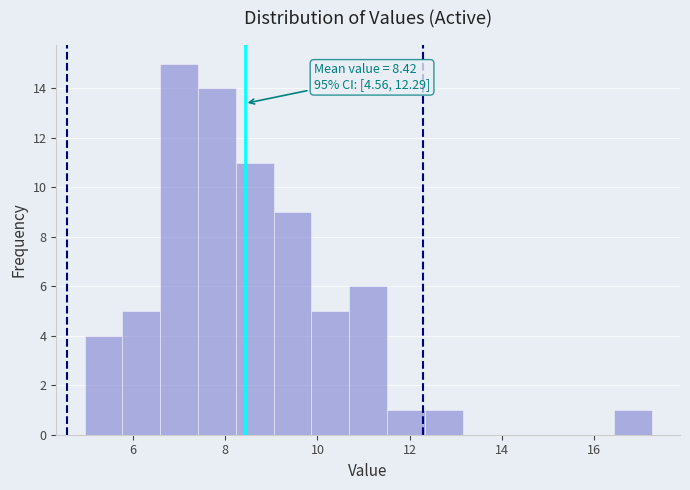

Which range on the x-axis has the tallest bar?

6.6 to 7.4